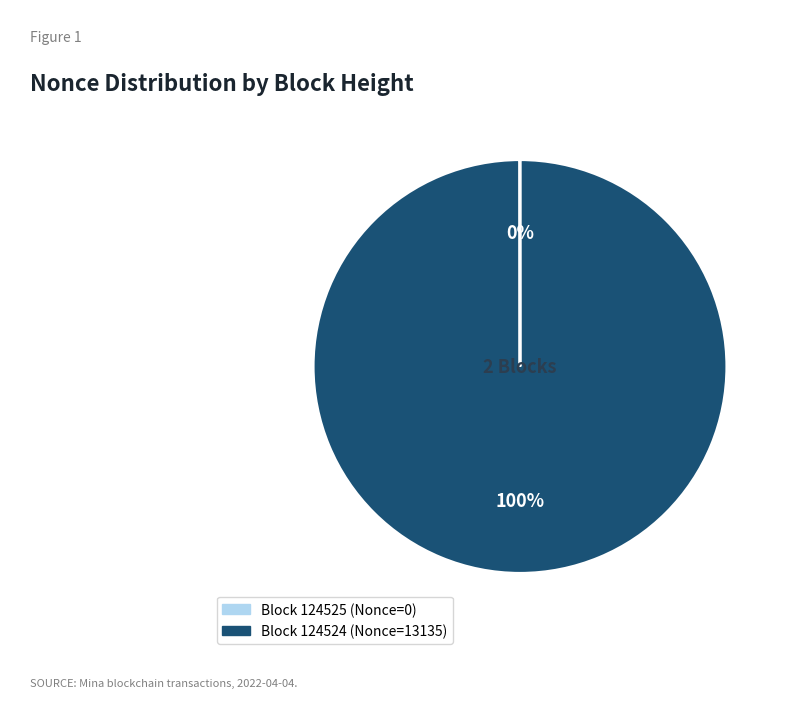

Is there a majority slice in this chart?

Yes